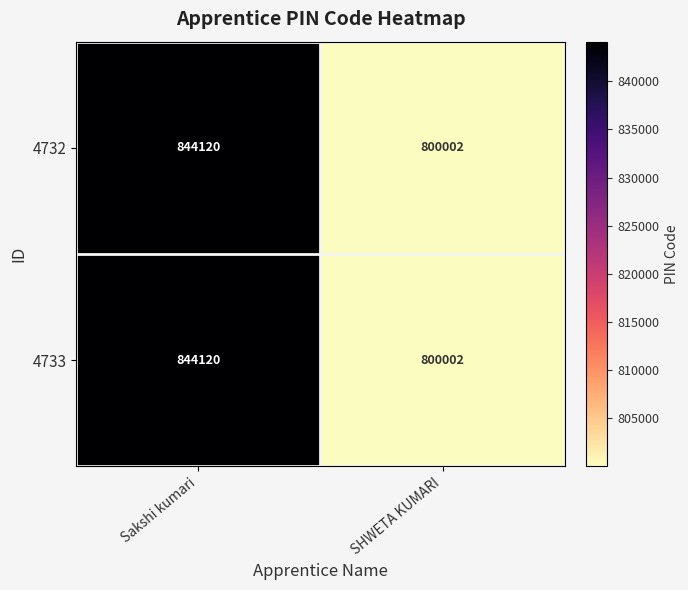

How many series are shown in this chart?

2